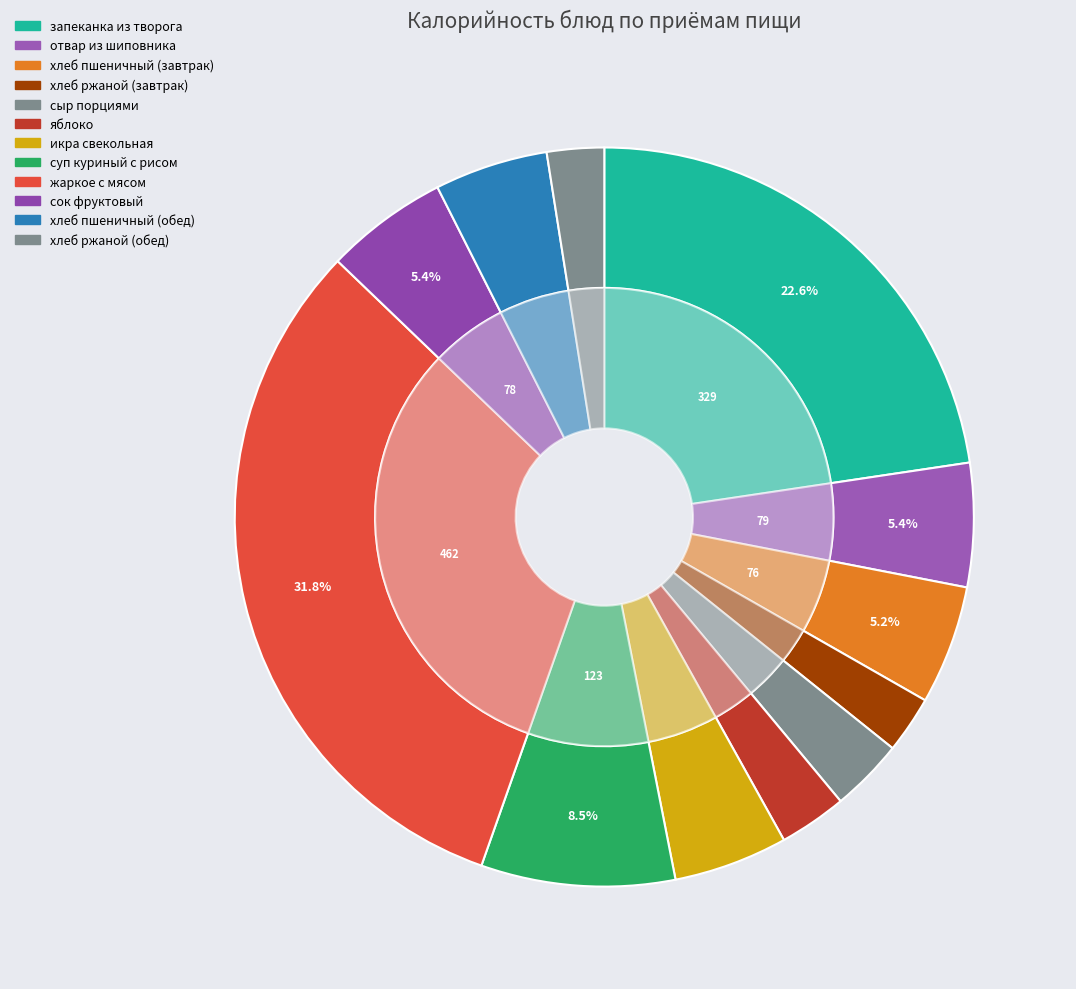

True or false: жаркое с мясом accounts for 32% of the total.

True